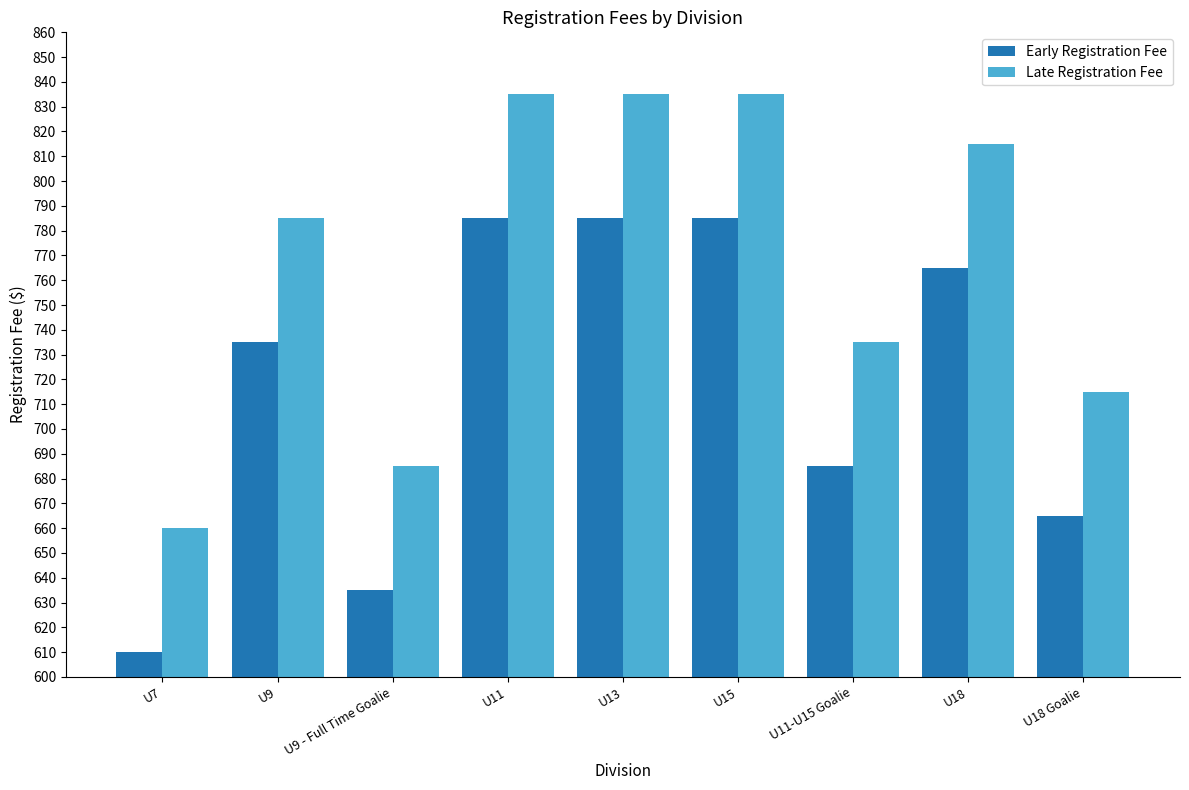

What is the sum of all Early Registration Fee values?

6450